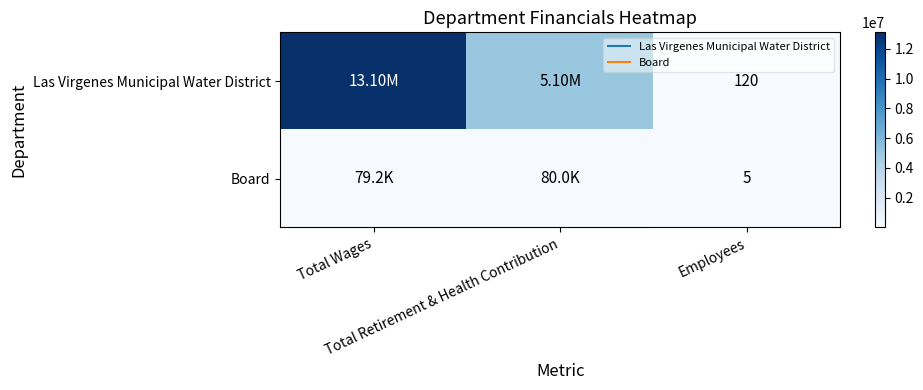

What is the average value of the Las Virgenes Municipal Water District series?

6067376